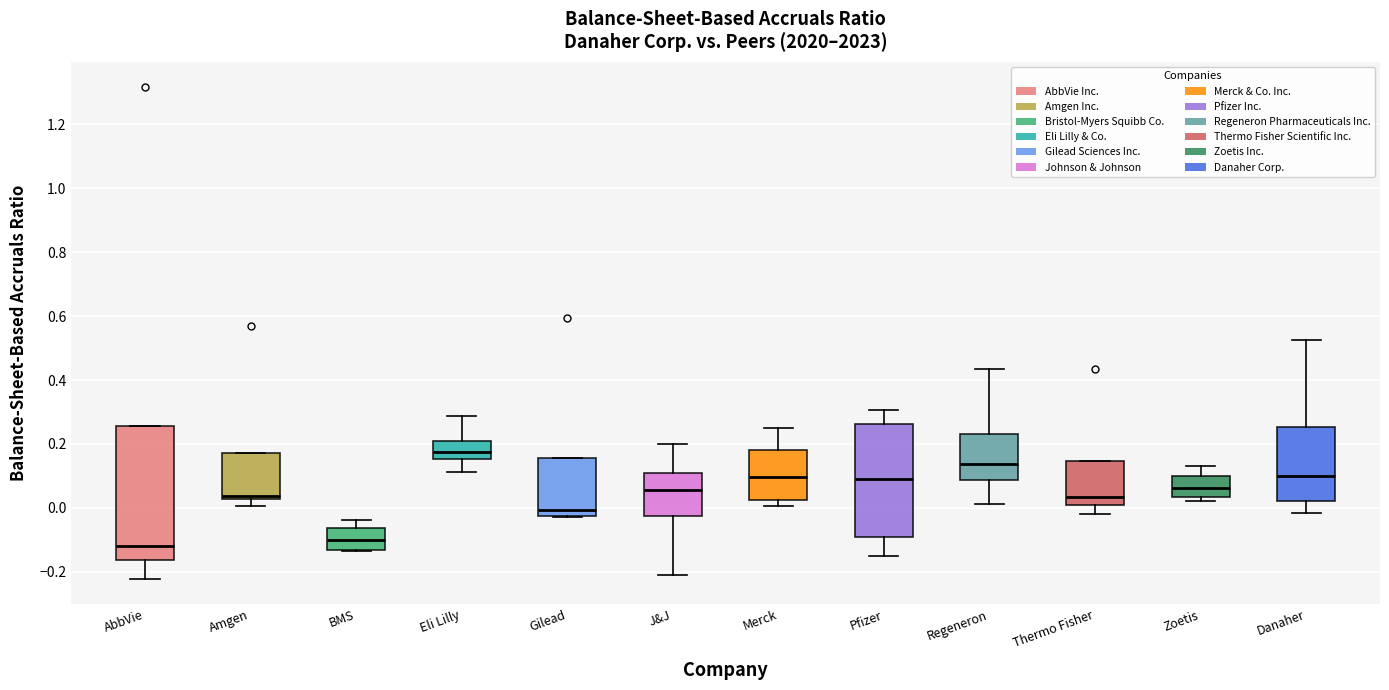

Where does the median line of the box for Gilead sit on the y-axis? The values are not printed on the chart, so give them approximately, as read against the axis.

0.00